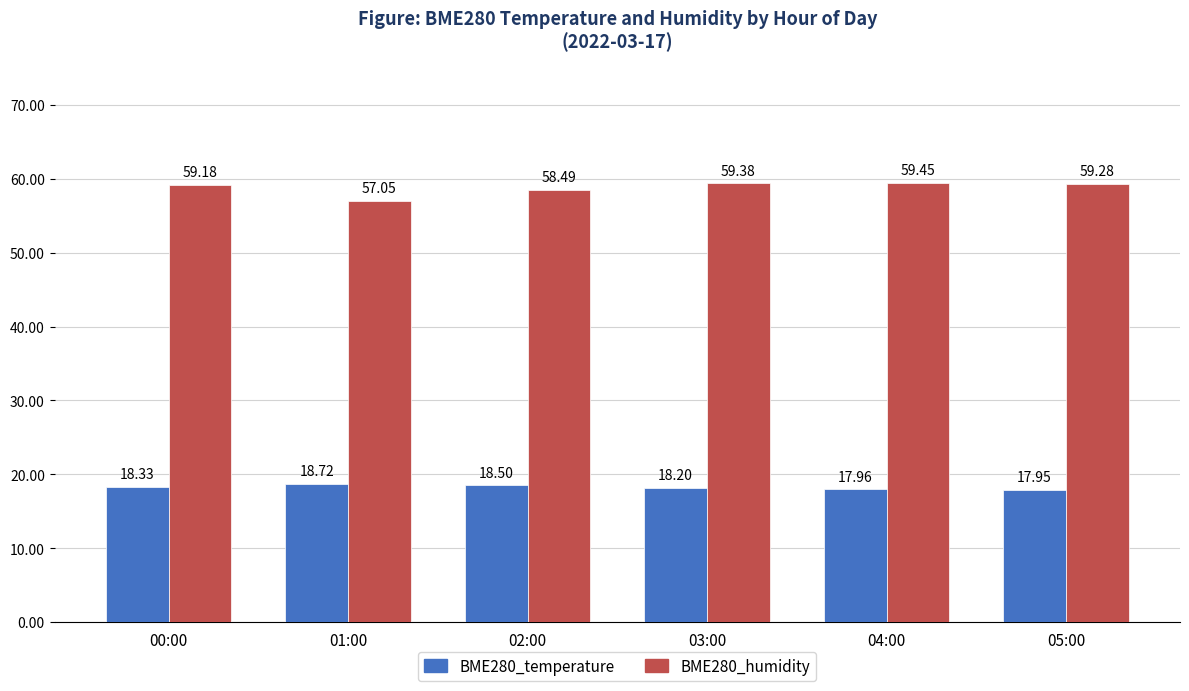

Which category has the highest value in the BME280_humidity series?

04:00